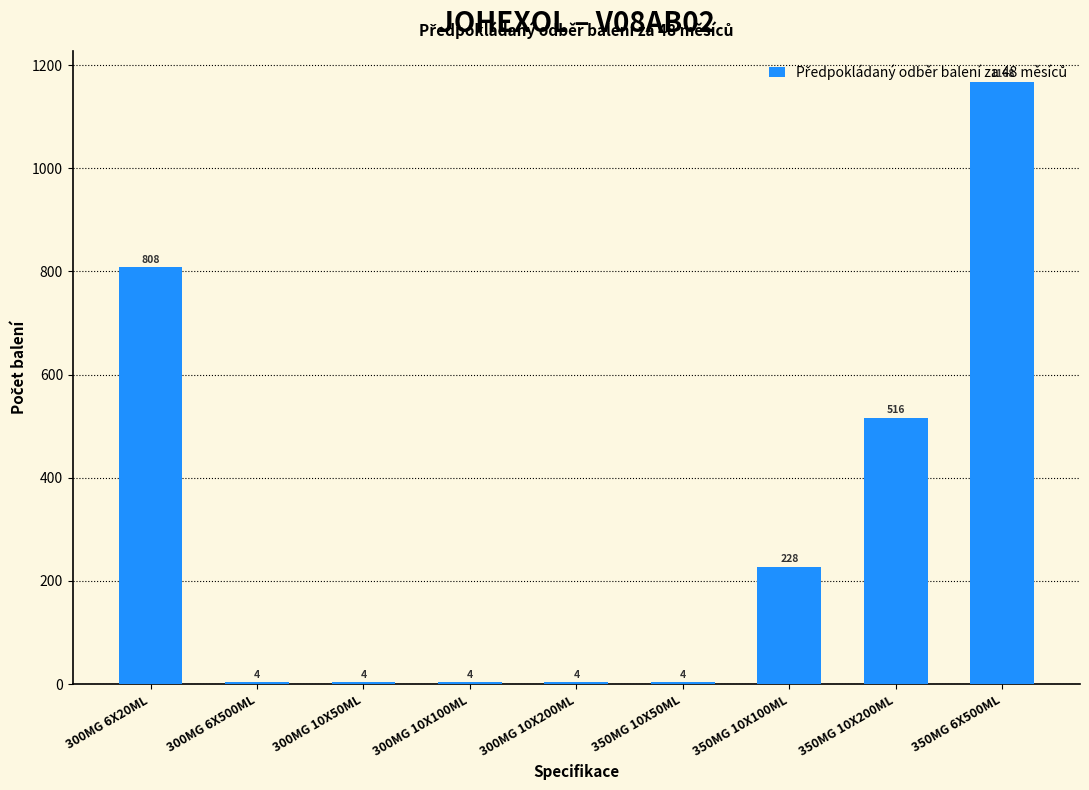

What is the approximate value at 350MG 10X200ML?

516